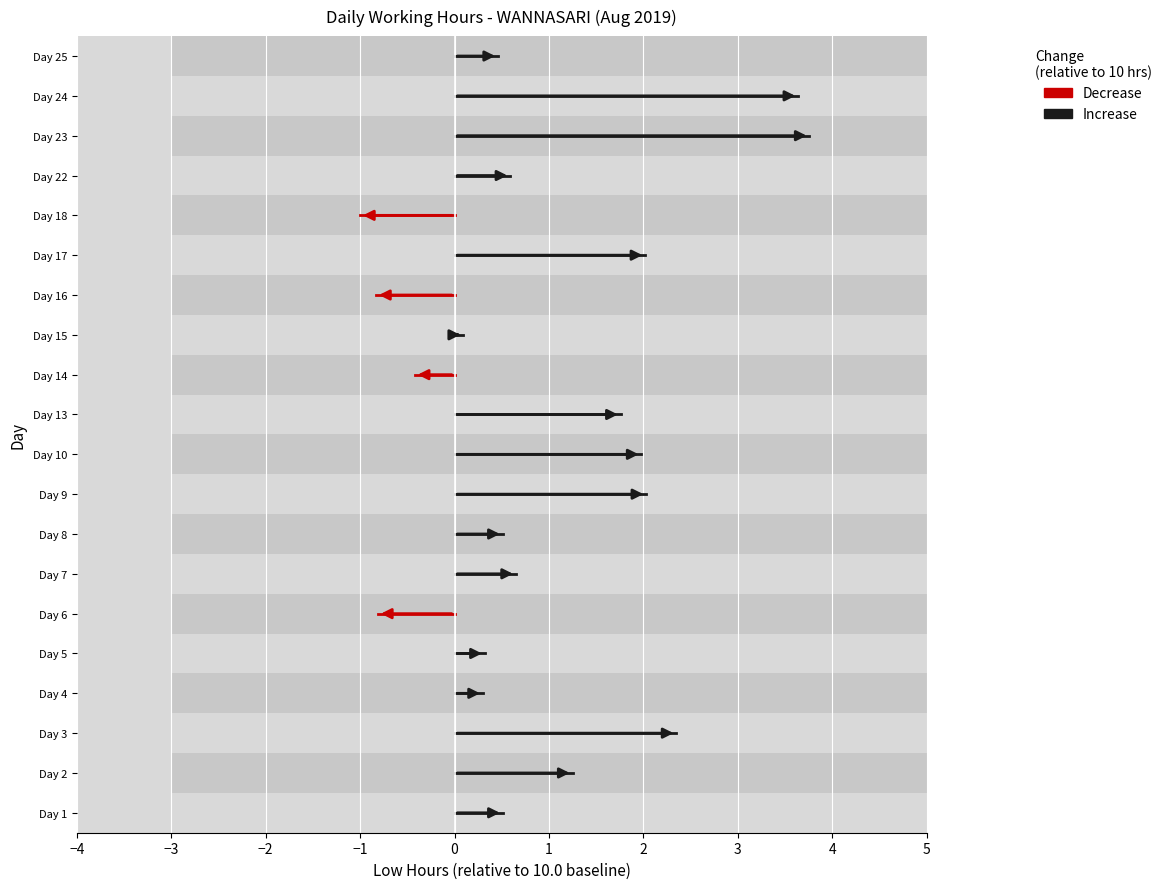

How many distinct data groups are displayed?

2